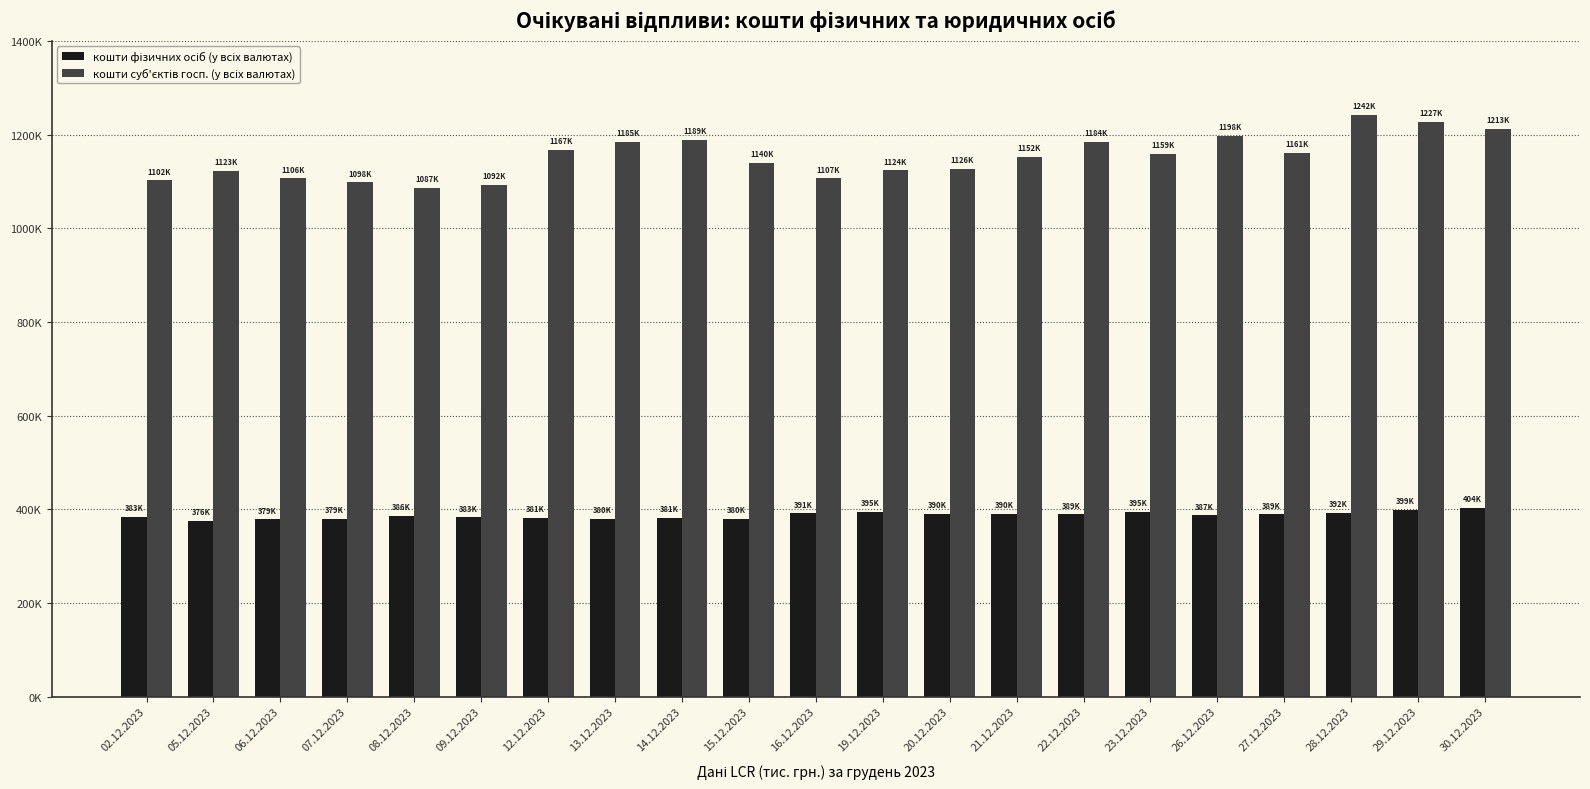

What is the difference between the кошти фізичних осіб (у всіх валютах) values at 06.12.2023 and 16.12.2023?

12914